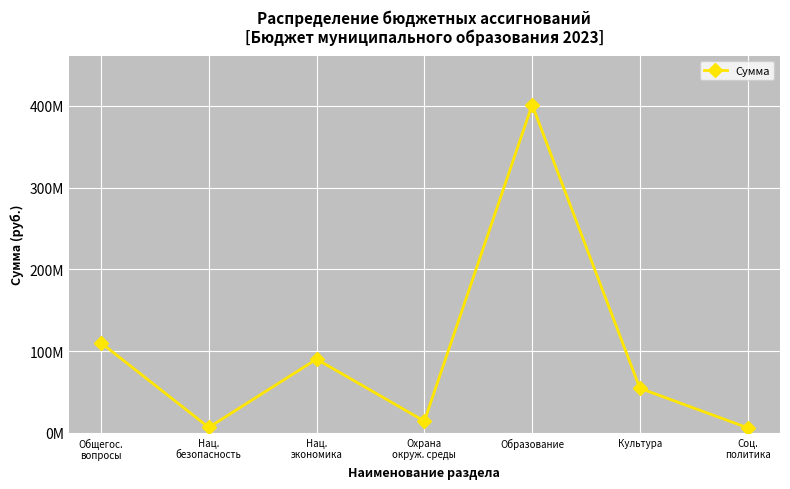

List the labels in order of value, smallest first.

Соц.
политика, Нац.
безопасность, Охрана
окруж. среды, Культура, Нац.
экономика, Общегос.
вопросы, Образование